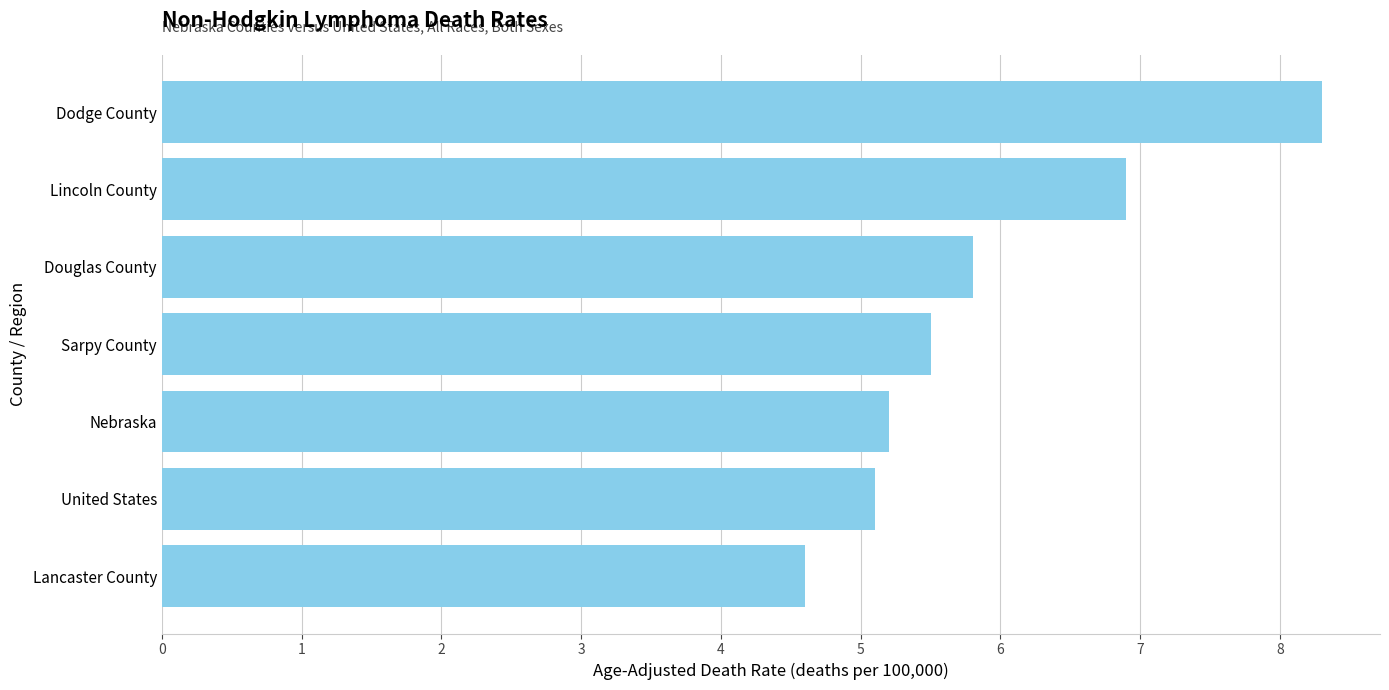

Approximately how many times larger is the value at Sarpy County compared to Nebraska?

1.1